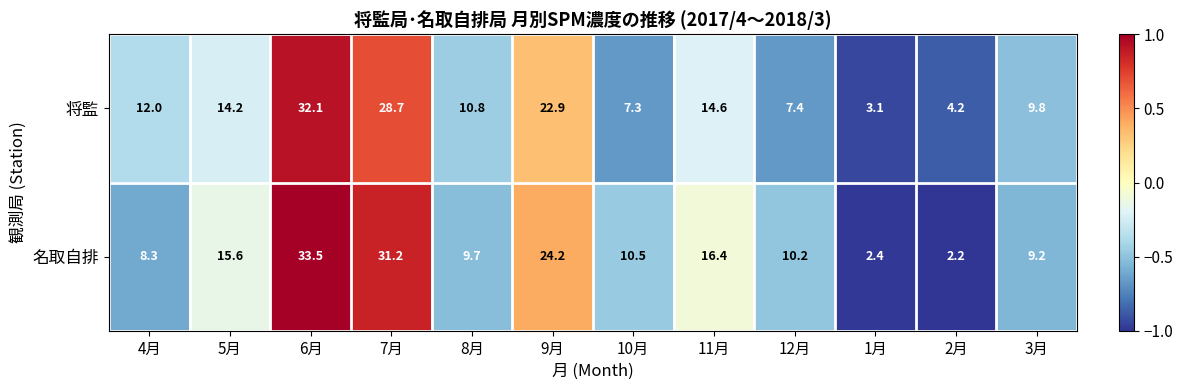

What is the minimum value shown in the chart?

2.2